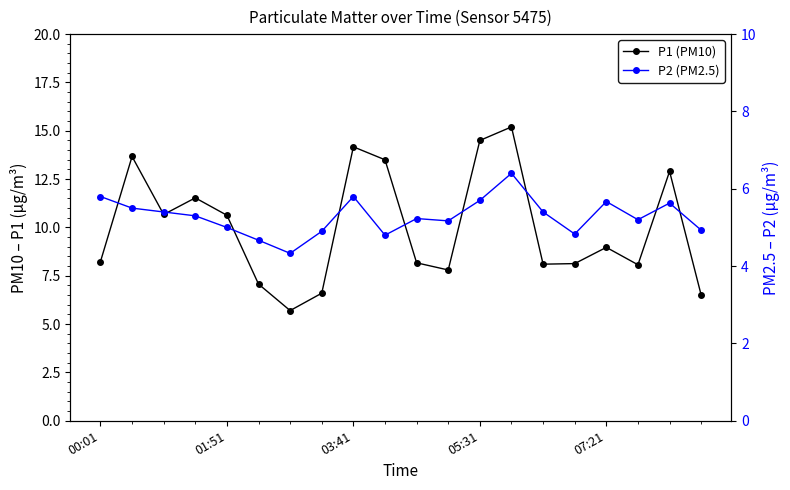

Which series changed the most between 00:01 and 03:41?

P1 (PM10)